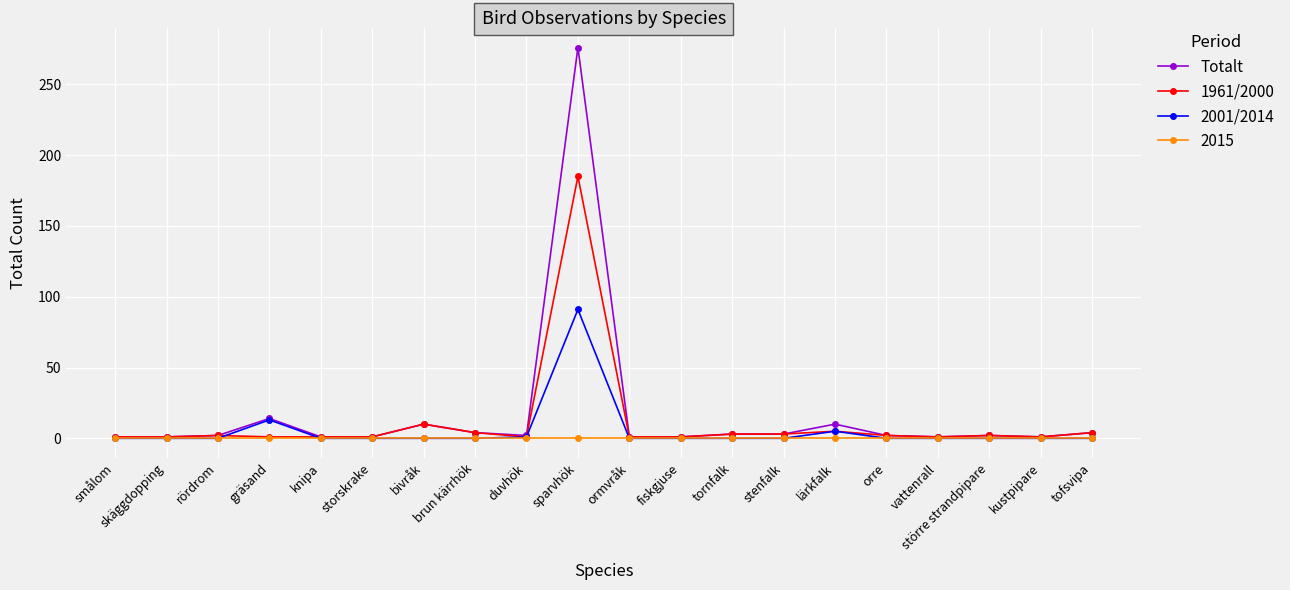

What is the value of the Totalt point at the 15th from the left?

10